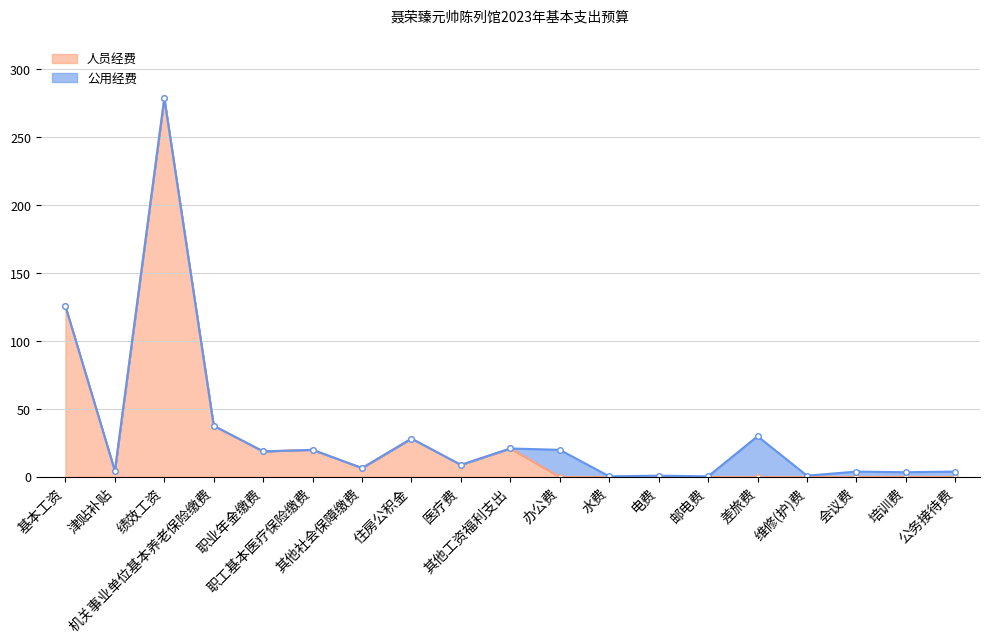

Does the chart display data point markers on the line(s)?

Yes